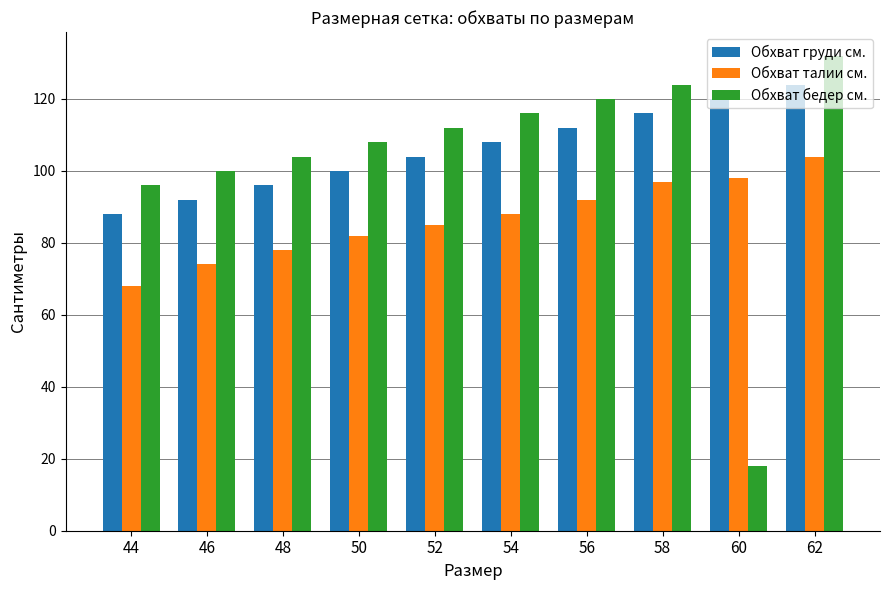

What value does the Обхват груди см. series have at 56?

112